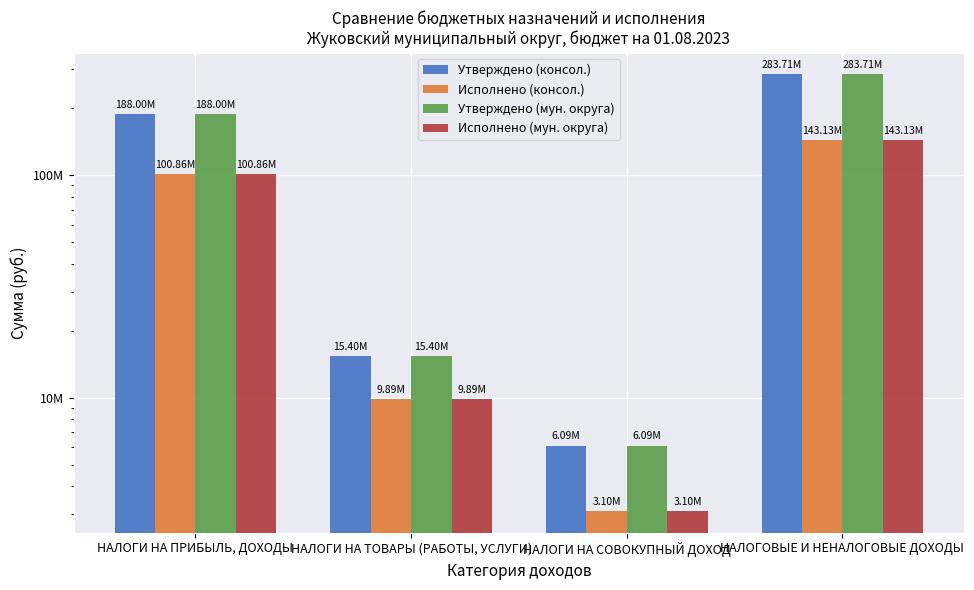

Reading left to right, extract all data points from this chart.

Утверждено (консол.): 188000000.0	15403300.0	6090000.0	283709800.0
Исполнено (консол.): 100858326.0	9894363.0	3102207.6	143129663.1
Утверждено (мун. округа): 188000000.0	15403300.0	6090000.0	283709800.0
Исполнено (мун. округа): 100858326.0	9894363.0	3102207.6	143129663.1